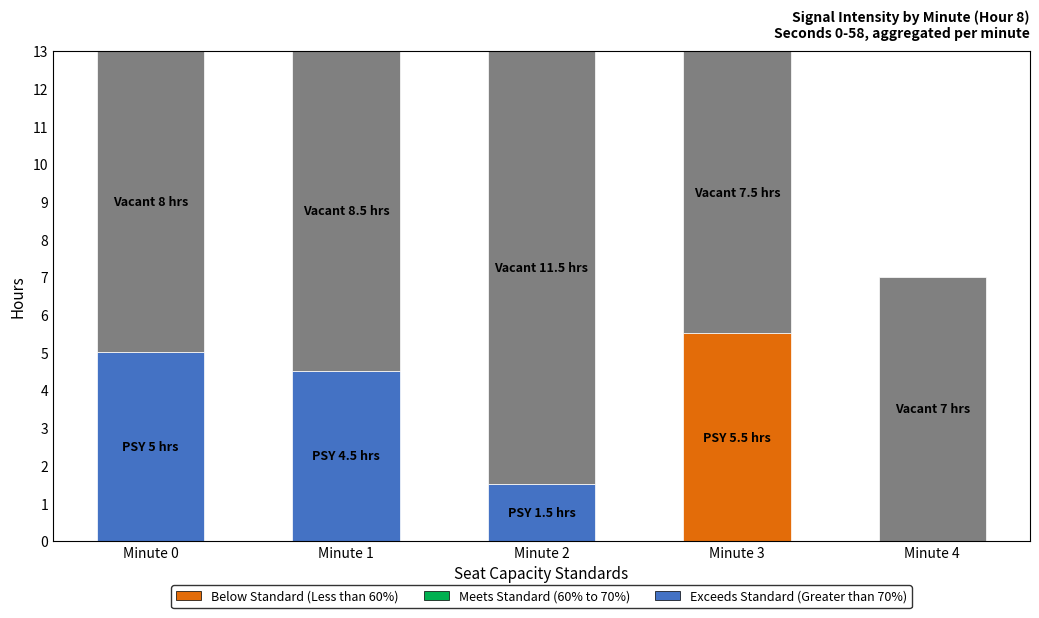

How many categories are shown in the chart?

5